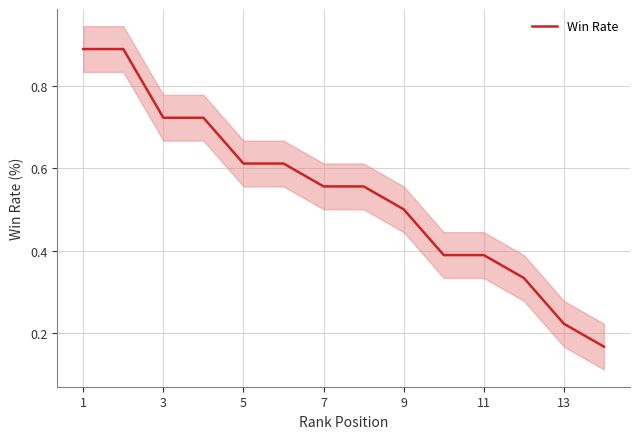

Reading right to left, extract all data points from this chart.

0.2	0.2	0.3	0.4	0.4	0.5	0.6	0.6	0.6	0.6	0.7	0.7	0.9	0.9